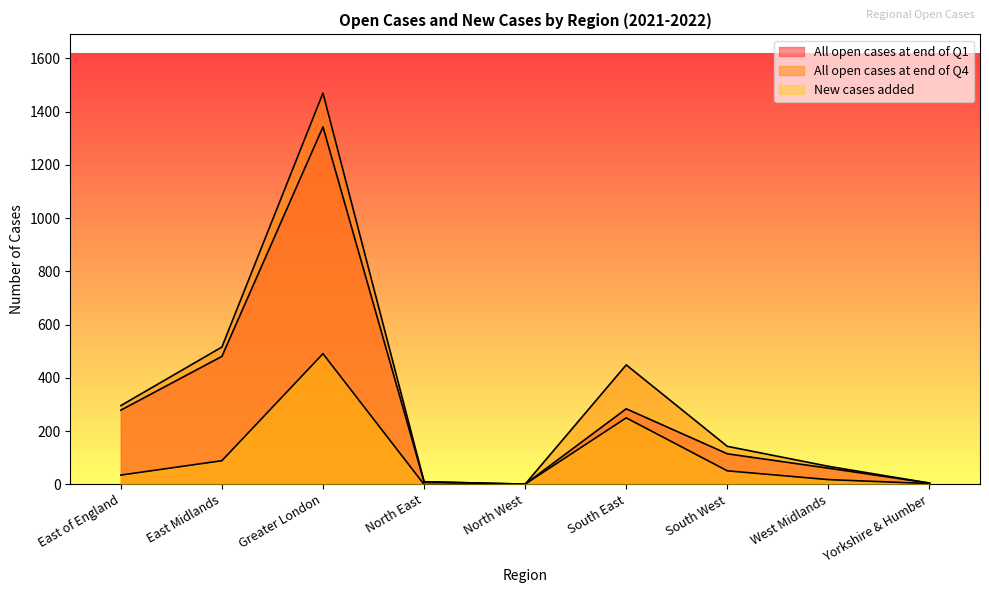

How many lines are shown in the chart?

3